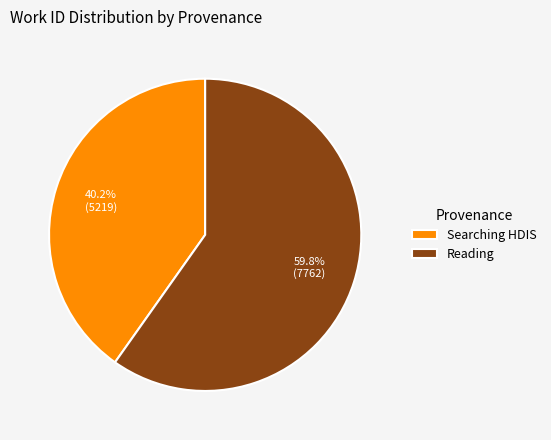

How many slices are in this pie chart?

2